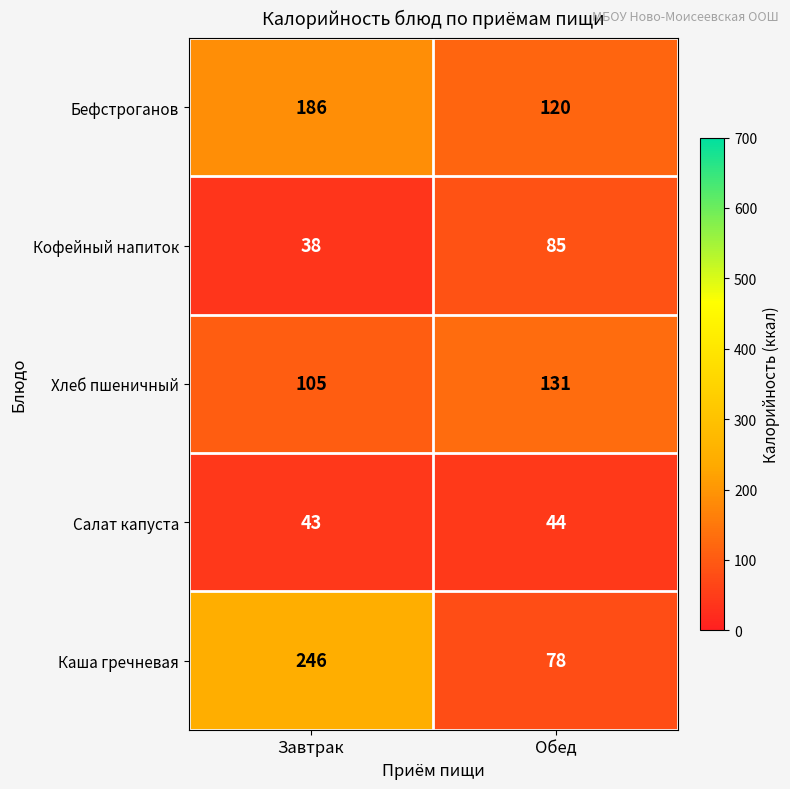

Between Завтрак and Обед, which series saw the biggest shift?

Каша гречневая